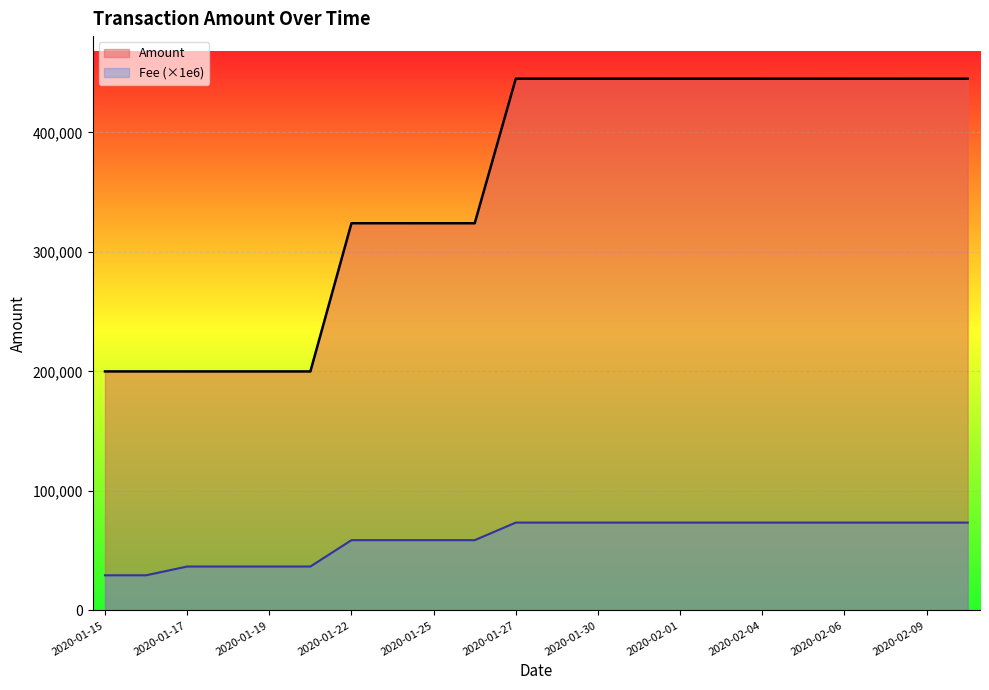

Count the number of data series in this chart.

2